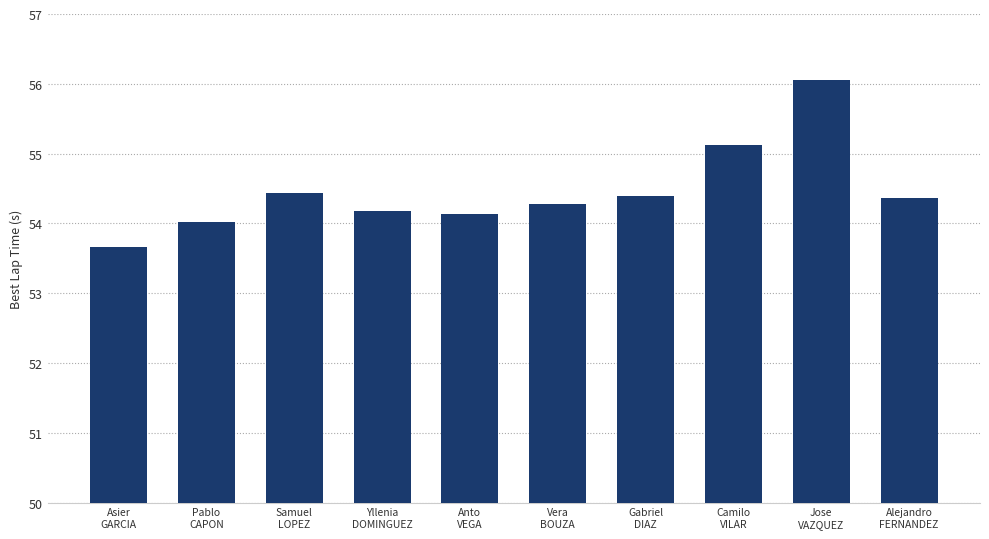

What is the minimum value shown in the chart?

53.7